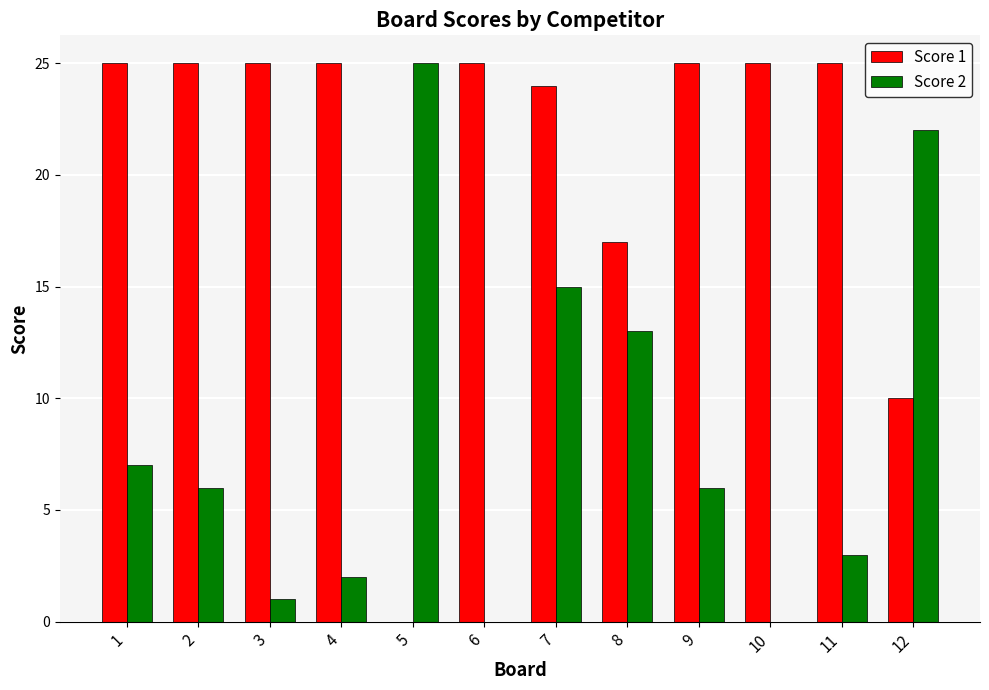

What is the average value of the Score 2 series?

8